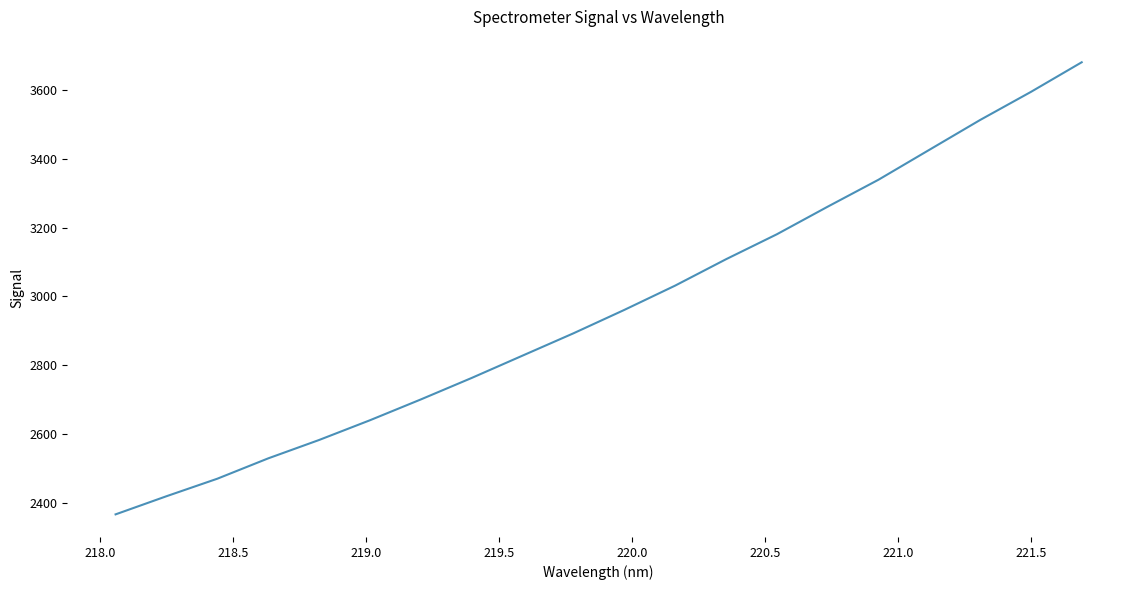

What is the difference between the maximum and minimum values?

1316.1